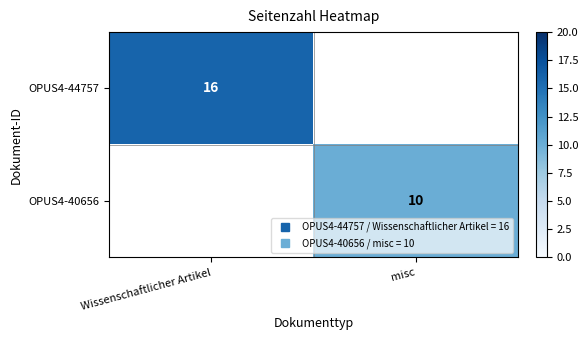

Which label corresponds to the smallest value in the chart?

misc